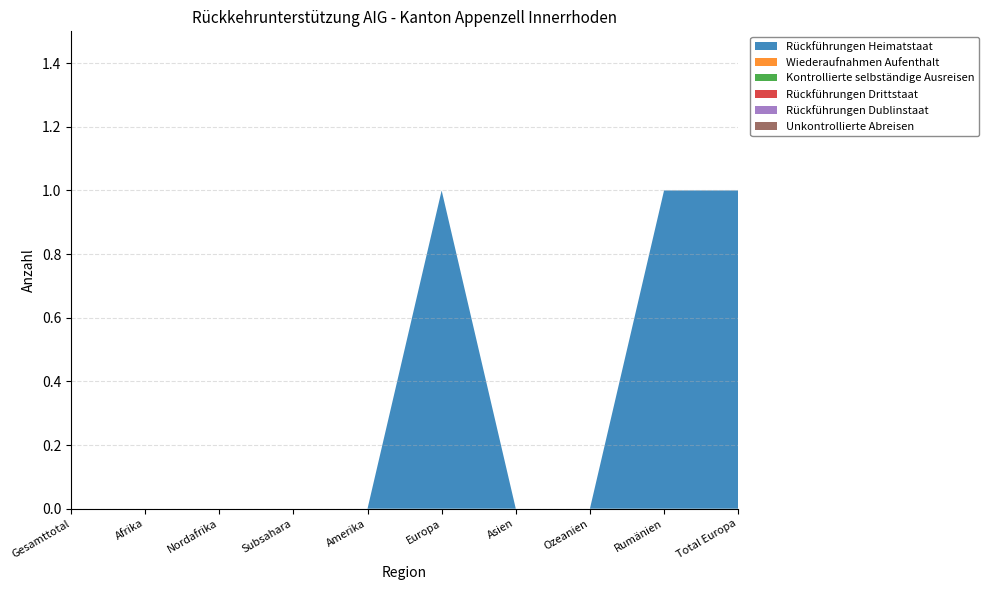

Reading right to left, what are all the values shown in this chart?

Rückführungen Heimatstaat: 1	1	0	0	1	0	0	0	0	0
Wiederaufnahmen Aufenthalt: 0	0	0	0	0	0	0	0	0	0
Kontrollierte selbständige Ausreisen: 0	0	0	0	0	0	0	0	0	0
Rückführungen Drittstaat: 0	0	0	0	0	0	0	0	0	0
Rückführungen Dublinstaat: 0	0	0	0	0	0	0	0	0	0
Unkontrollierte Abreisen: 0	0	0	0	0	0	0	0	0	0